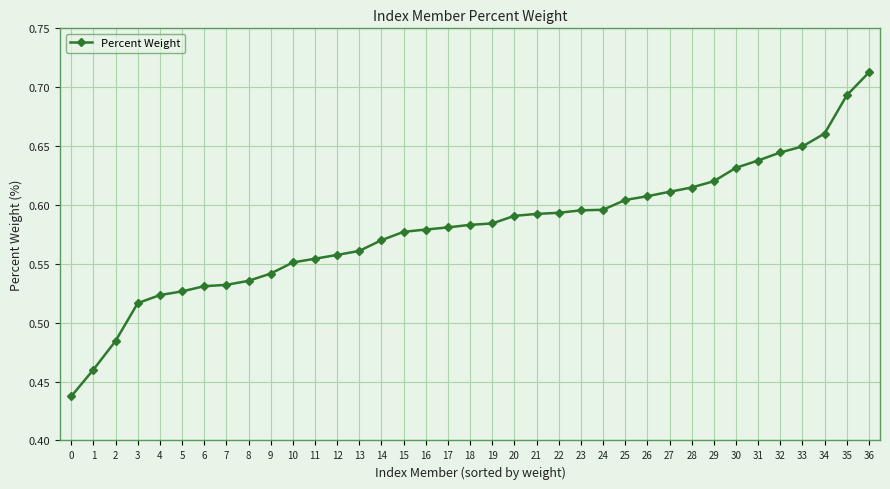

The chart shows a value of 0.2 at 22. True or false?

False